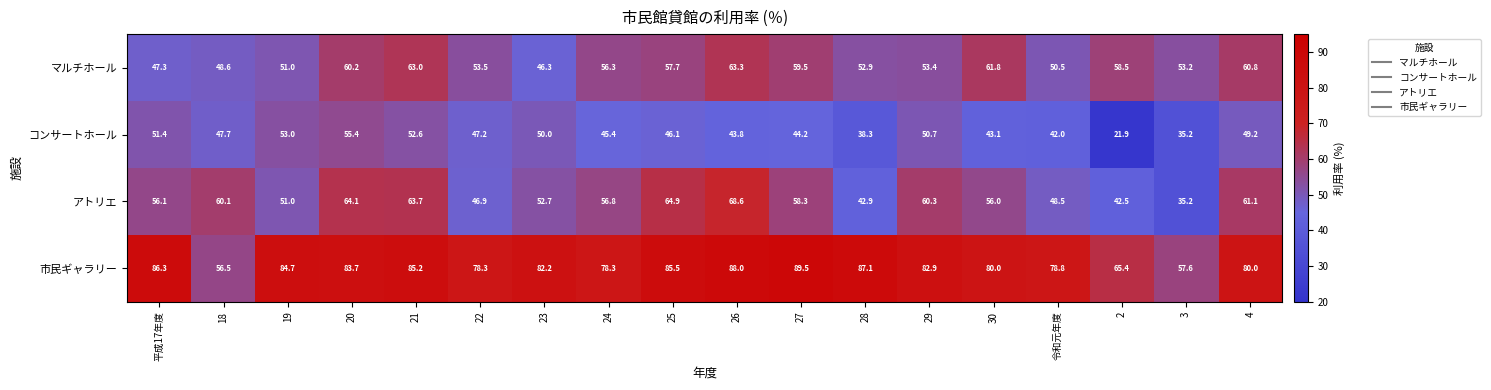

Which series has the largest total across all categories?

市民ギャラリー